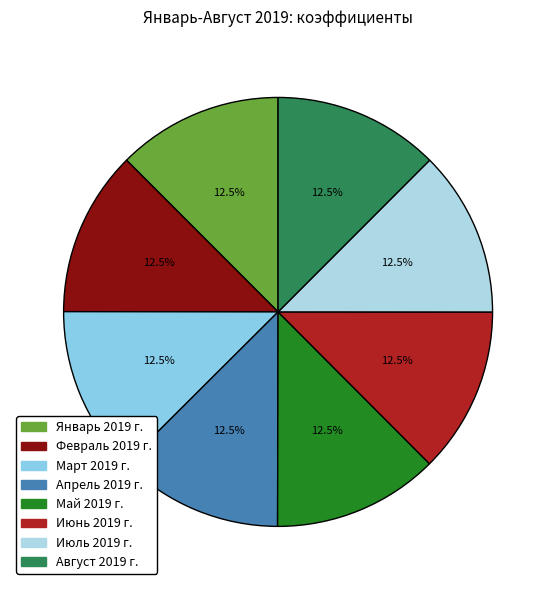

To the nearest percent, what is the combined percentage of Июнь 2019 г. and Апрель 2019 г.?

25%